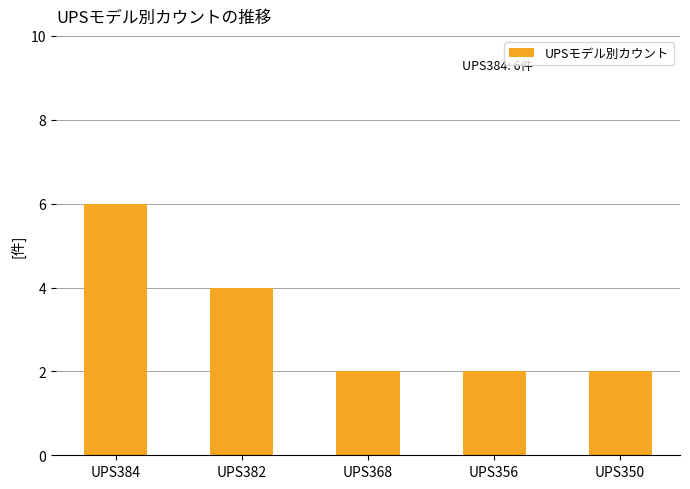

Read the value at UPS384.

6